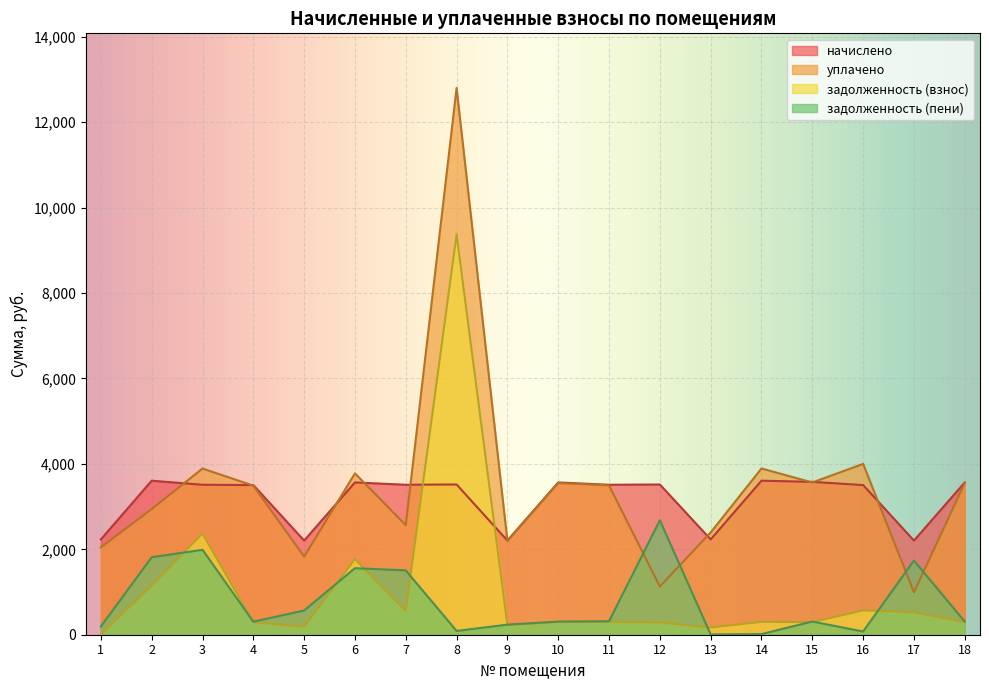

Between 7 and 14, which series saw the biggest shift?

задолженность (пени)